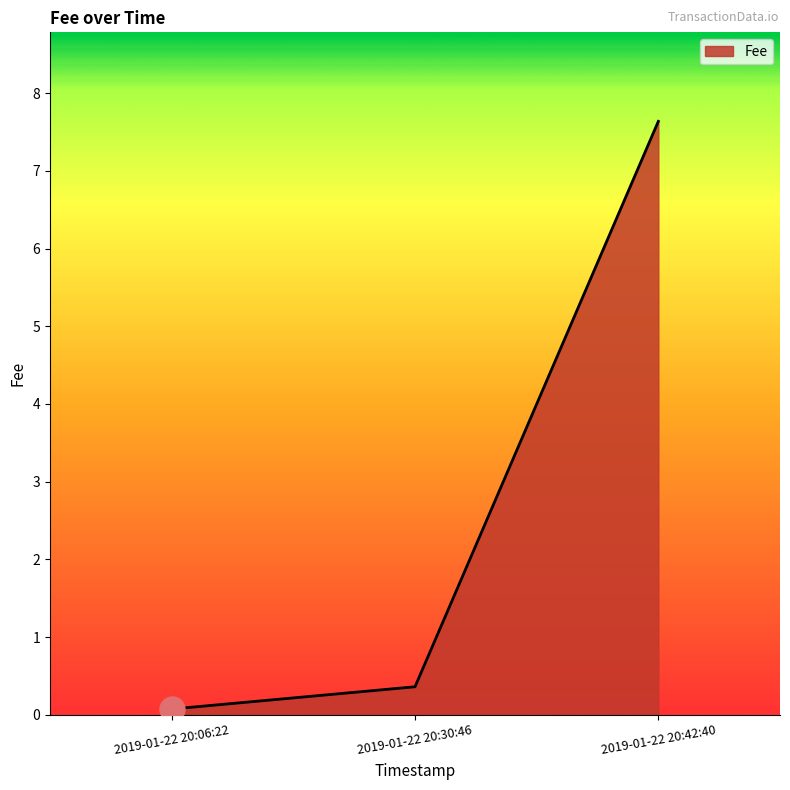

Between 2019-01-22 20:06:22 and 2019-01-22 20:42:40, which is larger?

2019-01-22 20:42:40